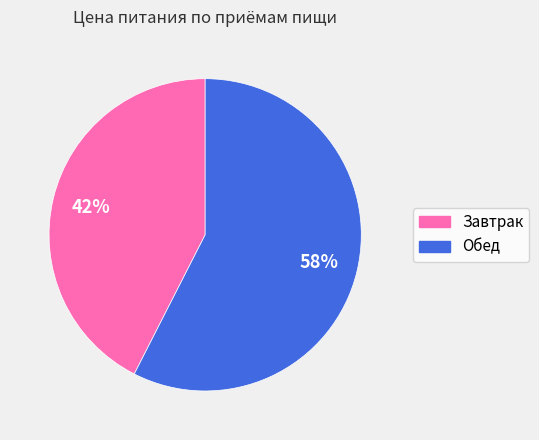

Rank the categories by value from highest to lowest.

Обед, Завтрак